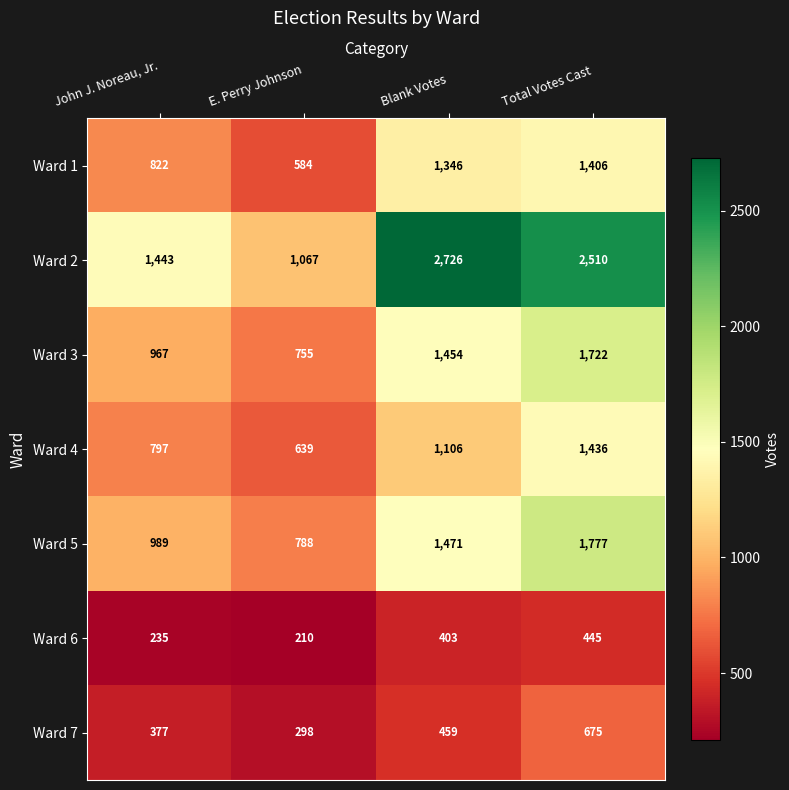

Rank the series at E. Perry Johnson from highest to lowest value.

Ward 2, Ward 5, Ward 3, Ward 4, Ward 1, Ward 7, Ward 6